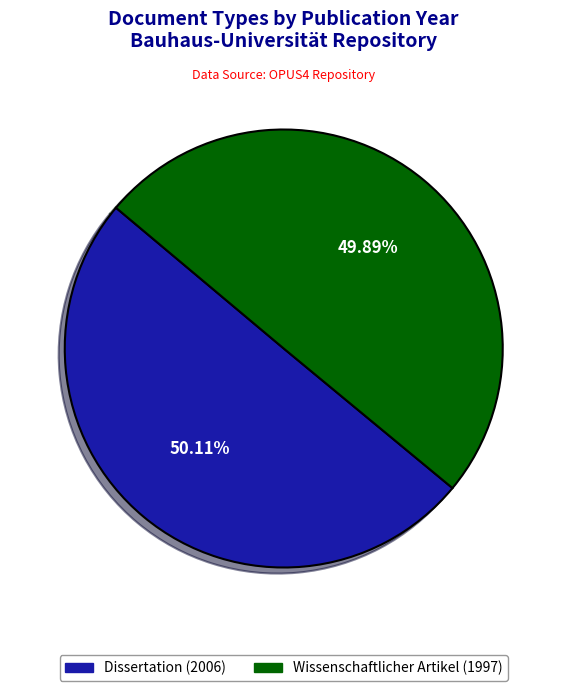

Combined, do Wissenschaftlicher Artikel (1997) and Dissertation (2006) account for over 50%?

Yes